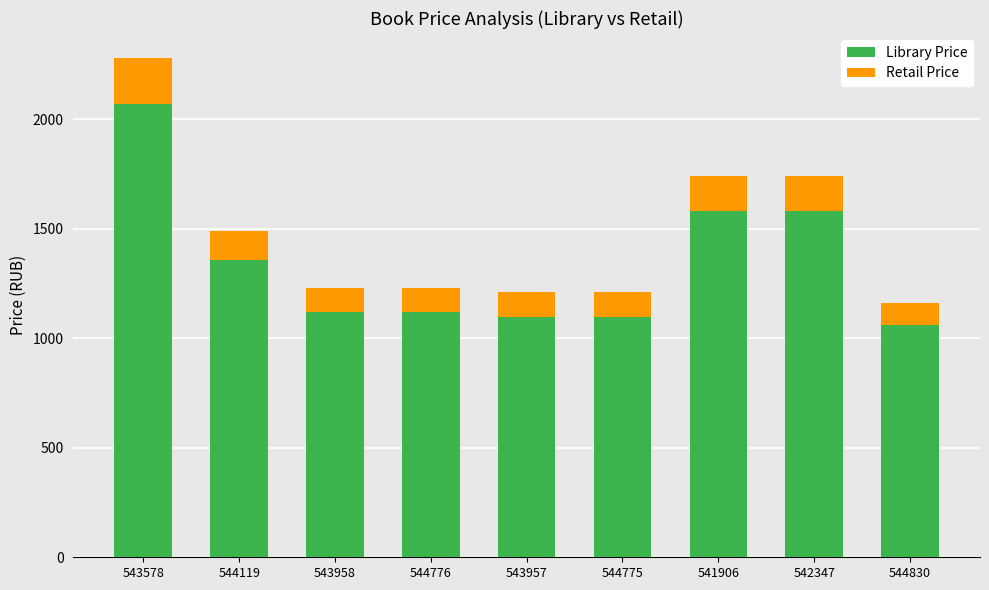

What is the total value across all series at 543578?

2279